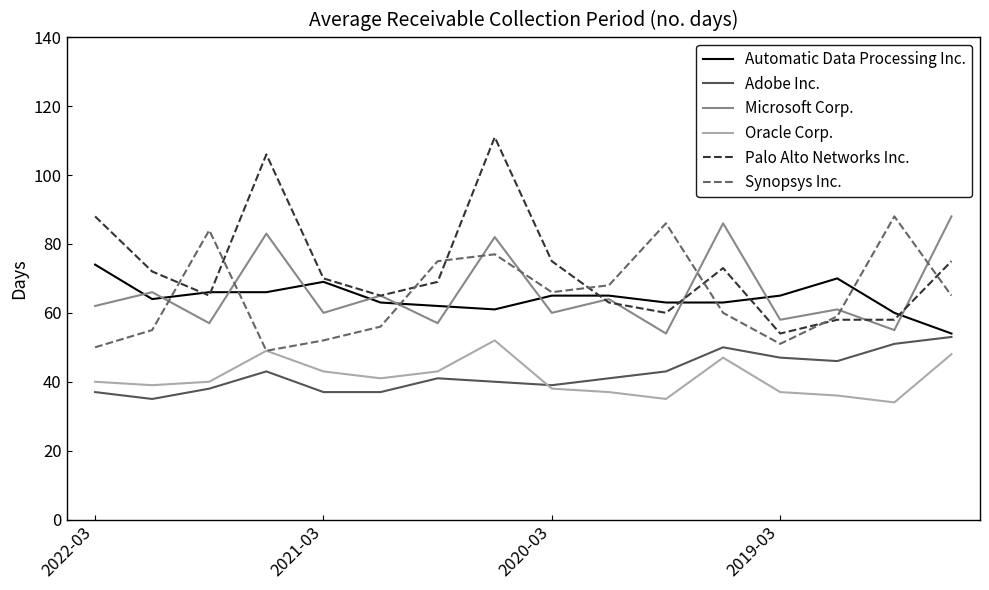

What is the lowest value of the Palo Alto Networks Inc. series?

54